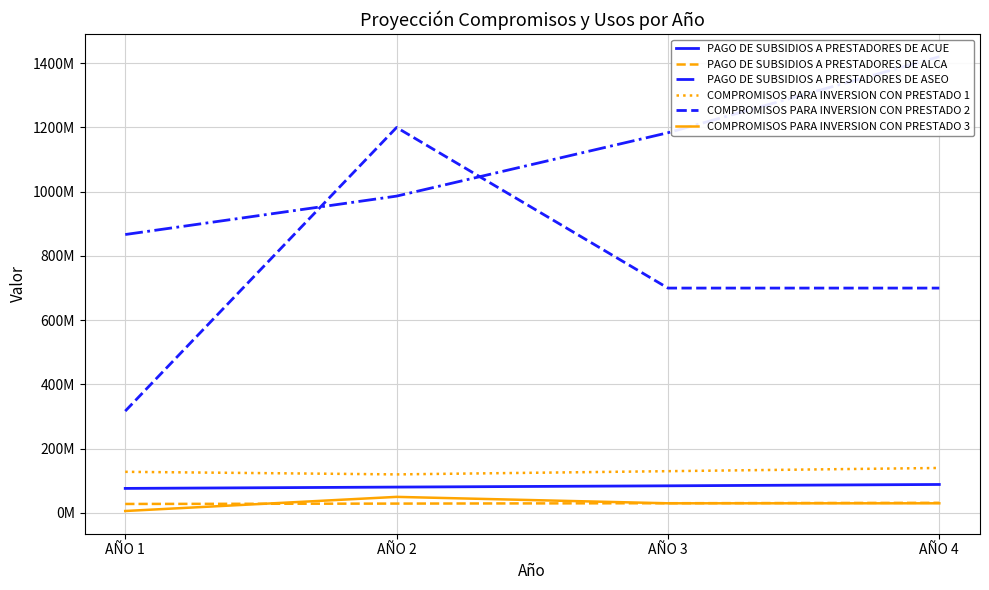

Does the chart have visible grid lines?

Yes